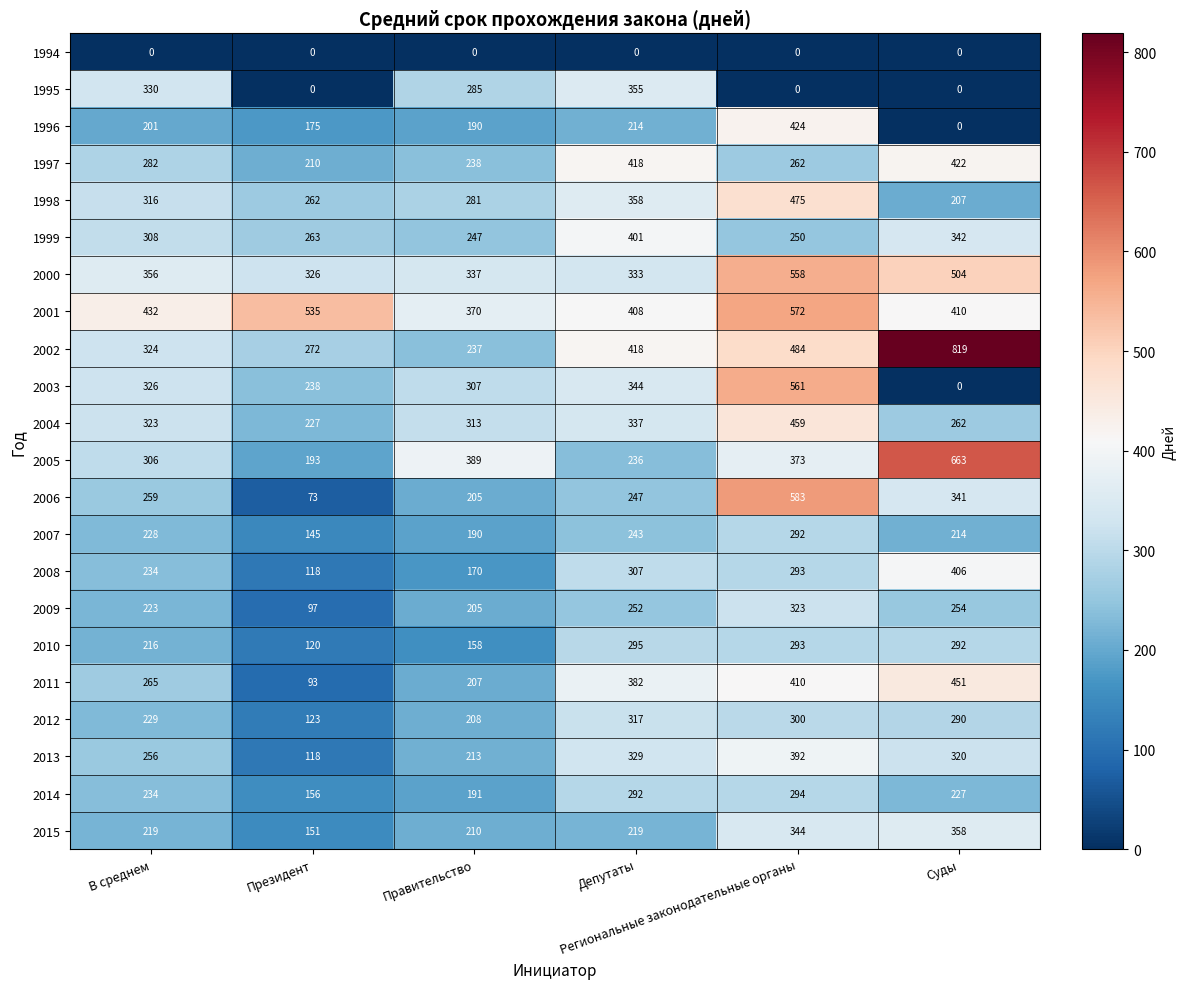

Which series has the largest total across all categories?

2001